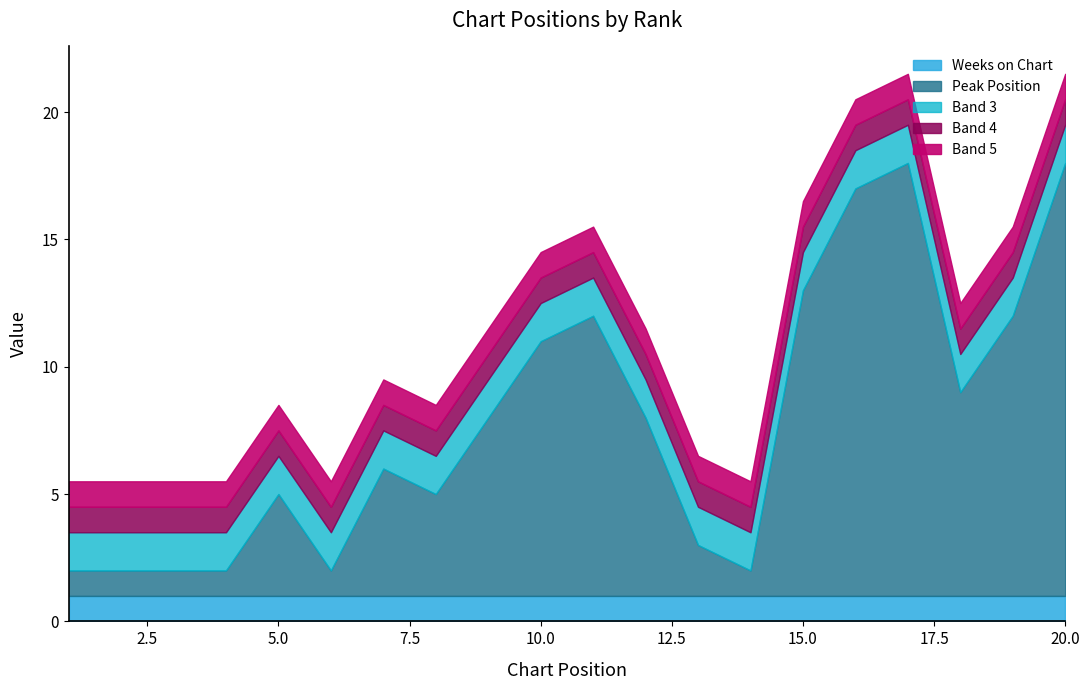

What is the average value of the Weeks on Chart series?

1